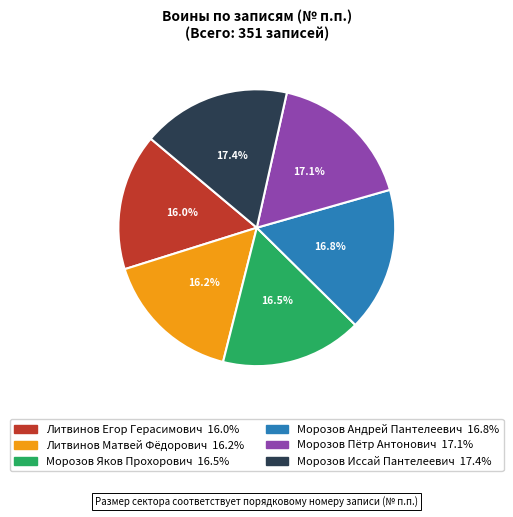

Is there a majority slice in this chart?

No